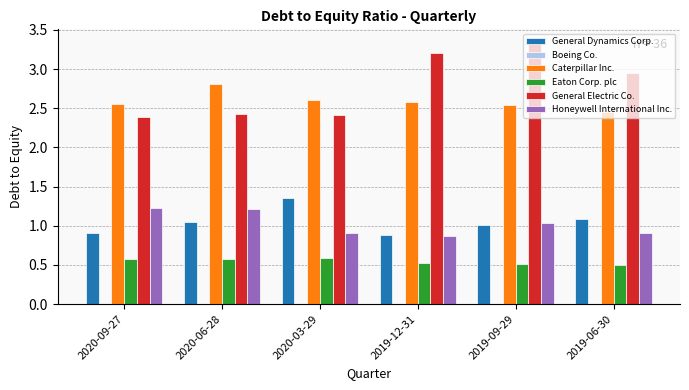

Which label corresponds to the largest value in the chart?

2019-09-29